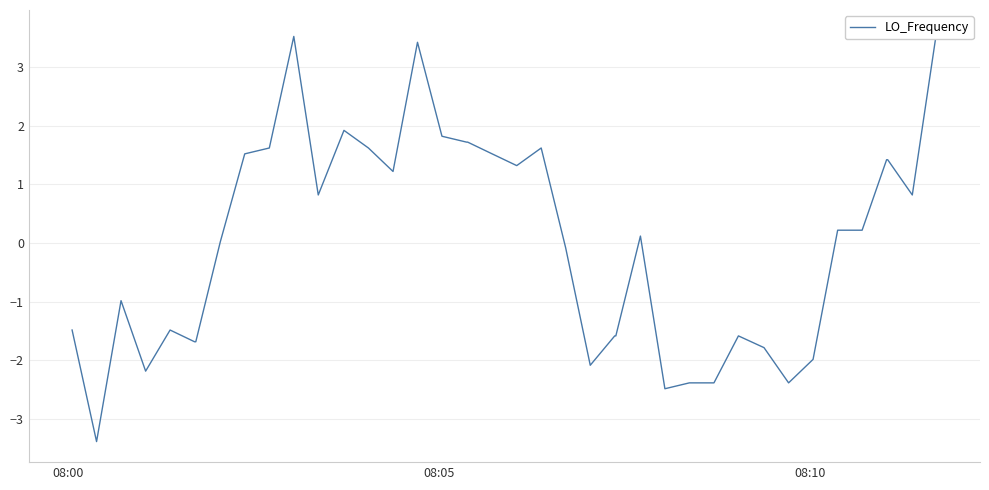

True or false: there are more than 1 points higher than both neighbors.

True